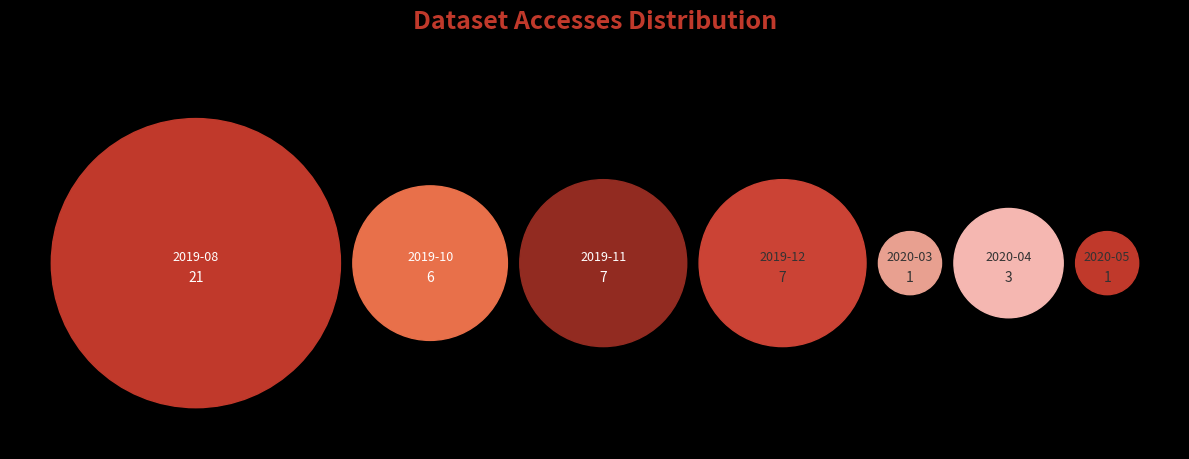

Is 2019-11 the majority of the pie?

No